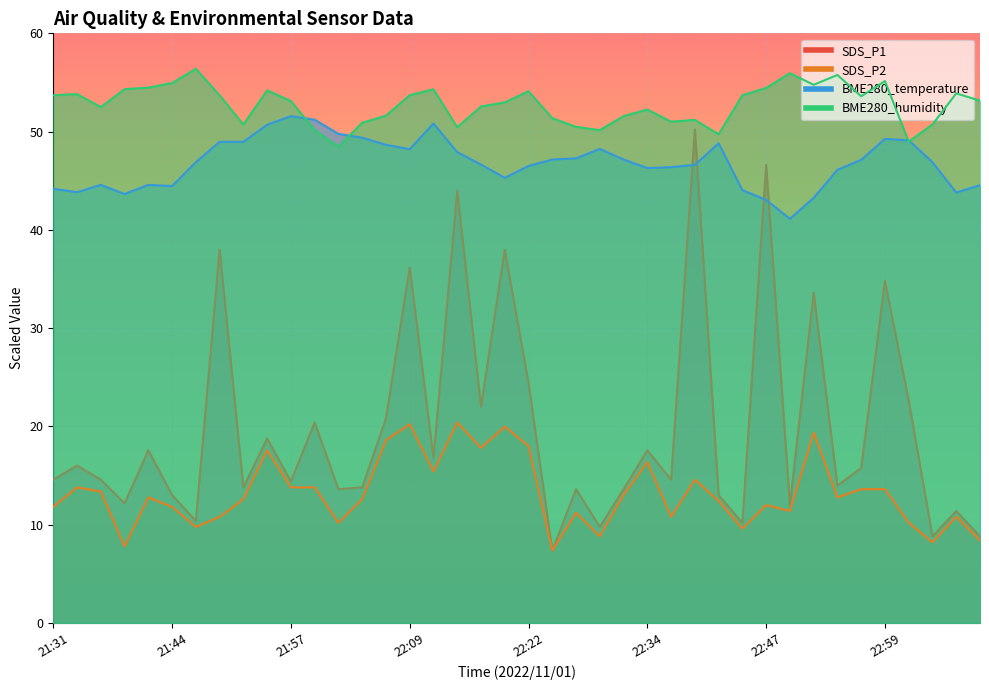

Reading left to right, what are all the values shown in this chart?

SDS_P1: 14.6	16.0	14.6	12.2	17.6	13.0	10.4	38.0	13.8	18.8	14.4	20.4	13.6	13.8	20.8	36.2	16.8	44.0	22.0	38.0	24.4	7.4	13.6	9.8	13.6	17.6	14.6	50.2	13.0	10.2	46.6	12.0	33.6	14.0	15.8	34.8	22.6	8.8	11.4	8.8
SDS_P2: 11.8	13.8	13.4	7.8	12.8	11.8	9.8	10.8	12.6	17.6	13.8	13.8	10.2	12.6	18.6	20.2	15.4	20.4	17.8	20.0	18.0	7.4	11.2	8.8	13.0	16.4	10.8	14.6	12.4	9.6	12.0	11.4	19.4	12.8	13.6	13.6	10.2	8.2	10.8	8.4
BME280_temperature: 44.2	43.8	44.6	43.7	44.6	44.5	46.9	49.0	49.0	50.7	51.6	51.2	49.8	49.4	48.7	48.2	50.8	47.9	46.7	45.3	46.5	47.2	47.3	48.2	47.2	46.3	46.4	46.6	48.8	44.0	43.0	41.1	43.3	46.1	47.1	49.3	49.1	46.9	43.8	44.5
BME280_humidity: 53.7	53.8	52.5	54.3	54.5	54.9	56.4	53.7	50.7	54.2	53.1	50.2	48.5	50.9	51.6	53.7	54.3	50.4	52.6	53.0	54.1	51.4	50.5	50.1	51.6	52.2	51.0	51.2	49.7	53.7	54.4	55.9	54.8	55.8	53.6	55.1	49.0	50.7	53.9	53.1